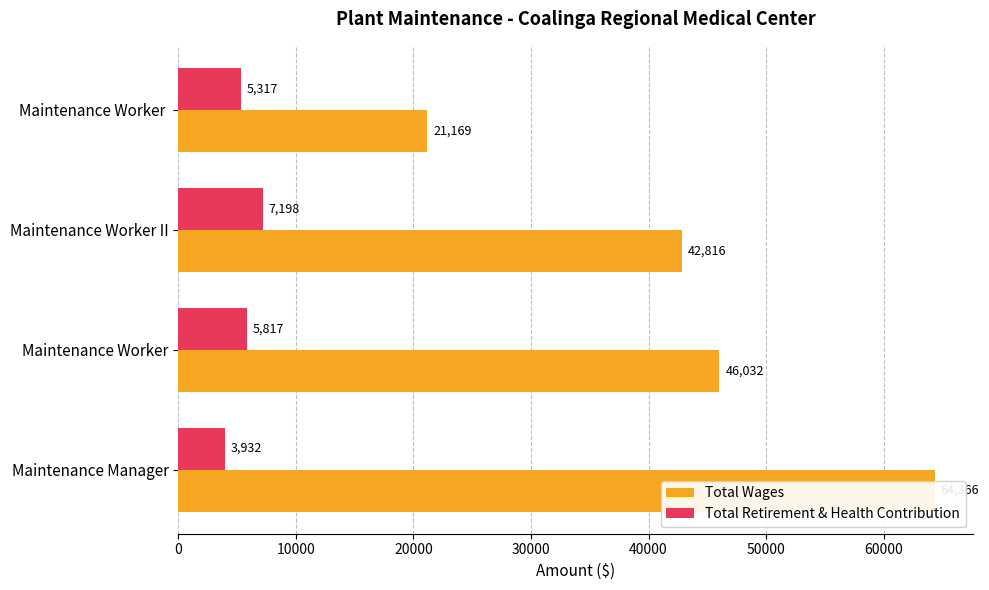

How many groups of bars are there?

4